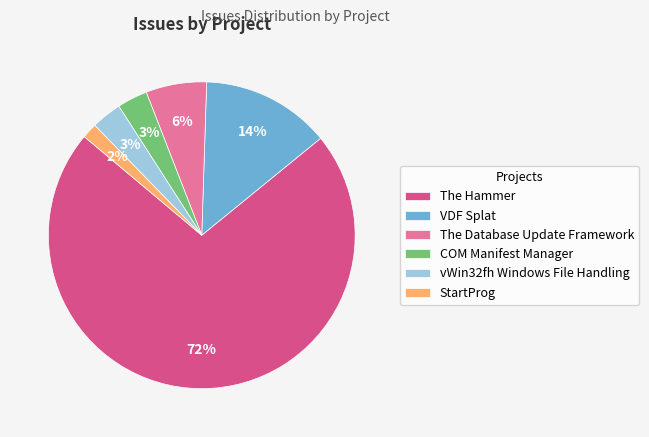

The The Hammer slice represents 40% of the pie. True or false?

False